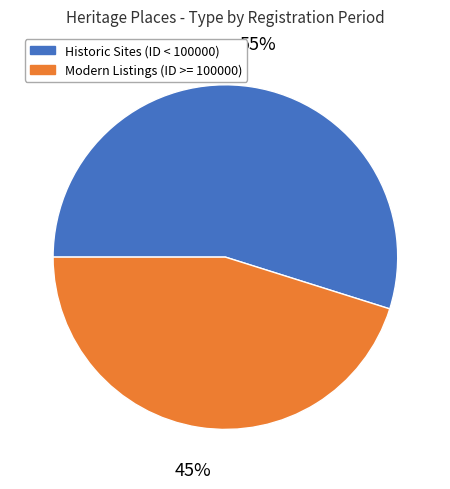

To the nearest percent, what is the difference between the largest and smallest slice percentages?

10%